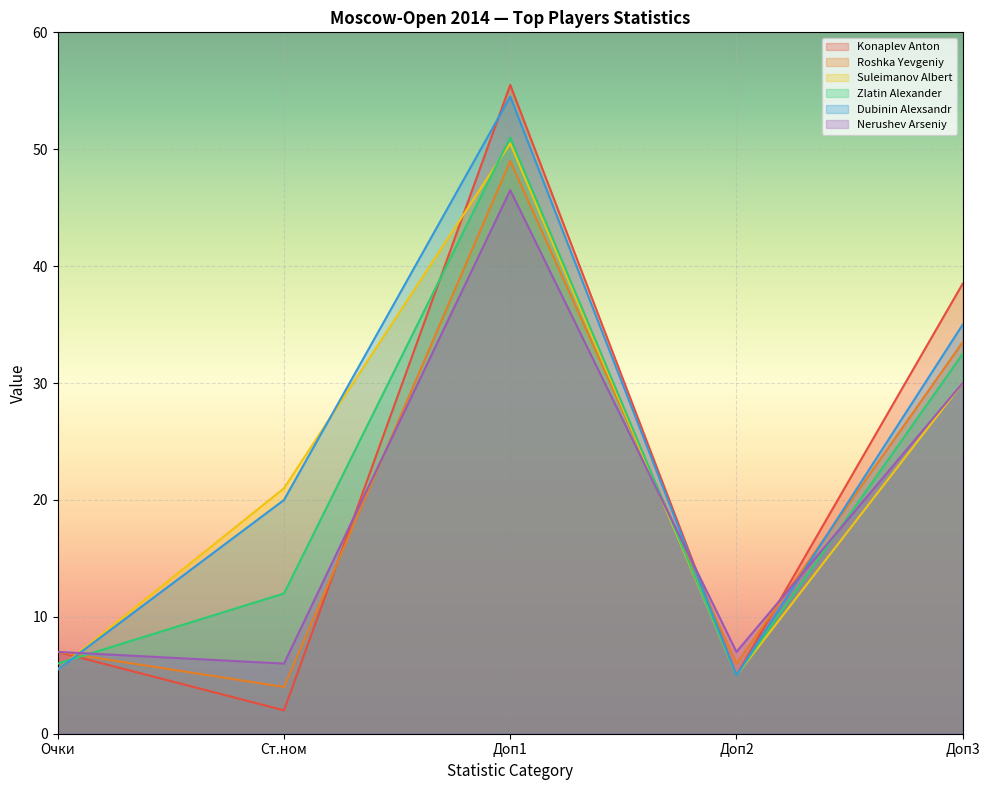

What is the approximate value of Nerushev Arseniy at Доп2?

7.0